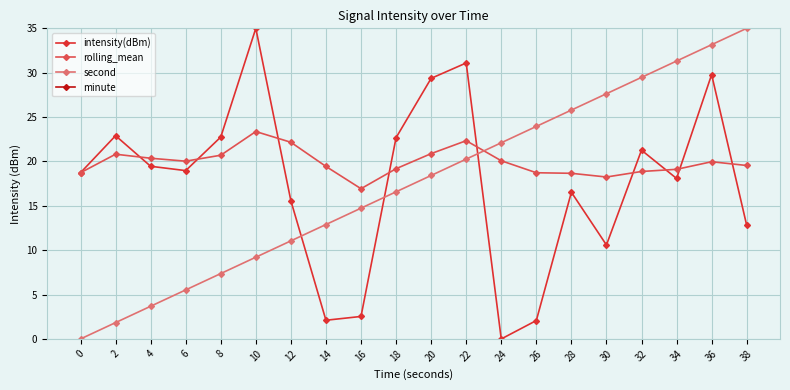

Is this an area chart (filled region under the line)?

No